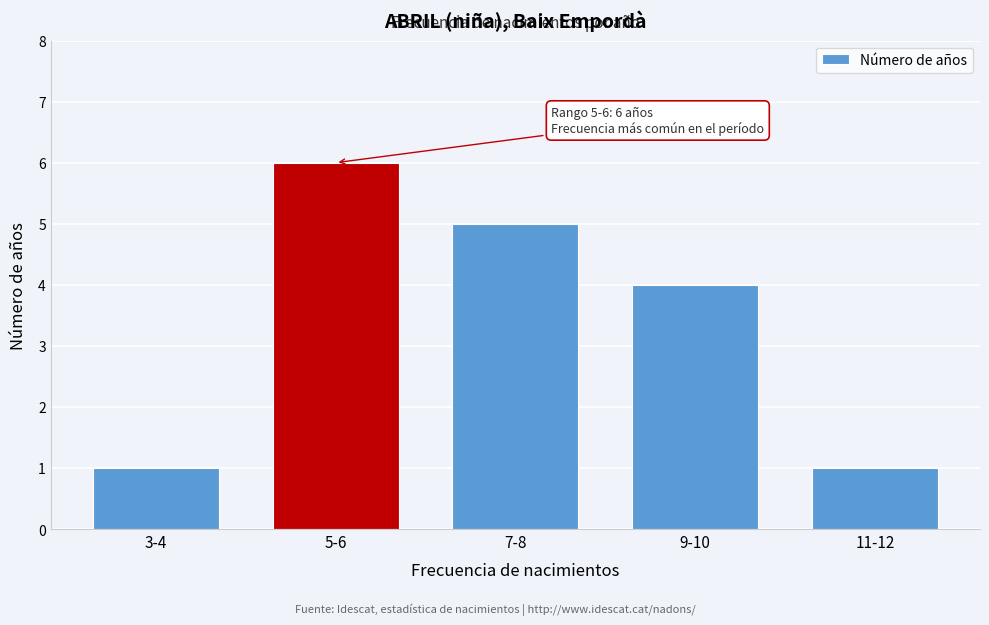

Reading right to left, what are all the values shown in this chart?

1	4	5	6	1